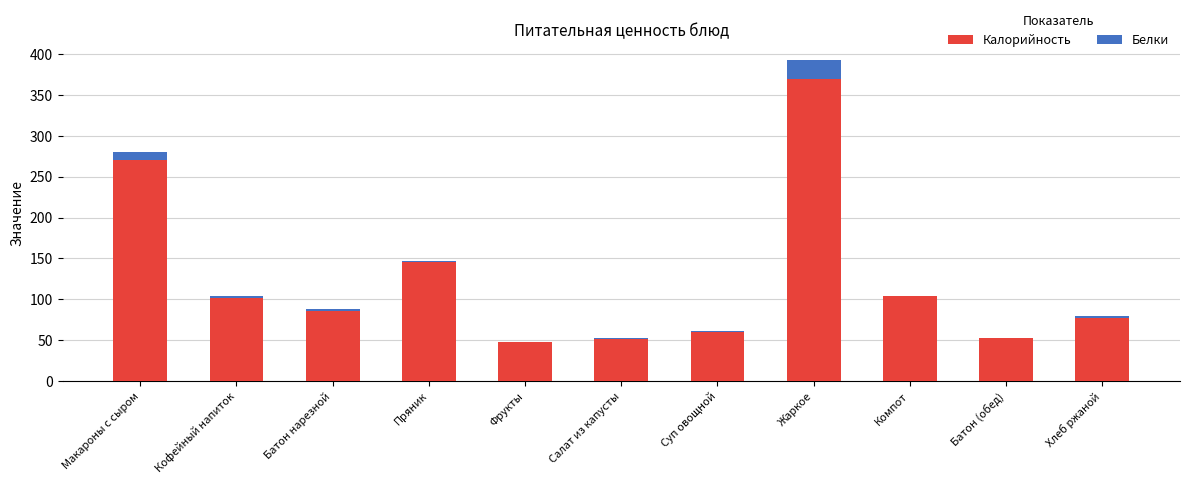

What is the sum of all Калорийность values?

1363